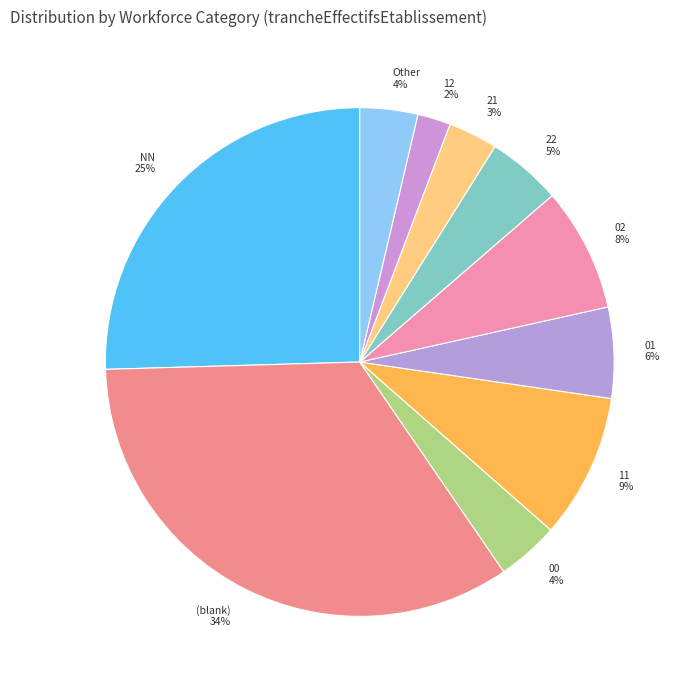

To the nearest percent, what portion does 22 represent?

5%